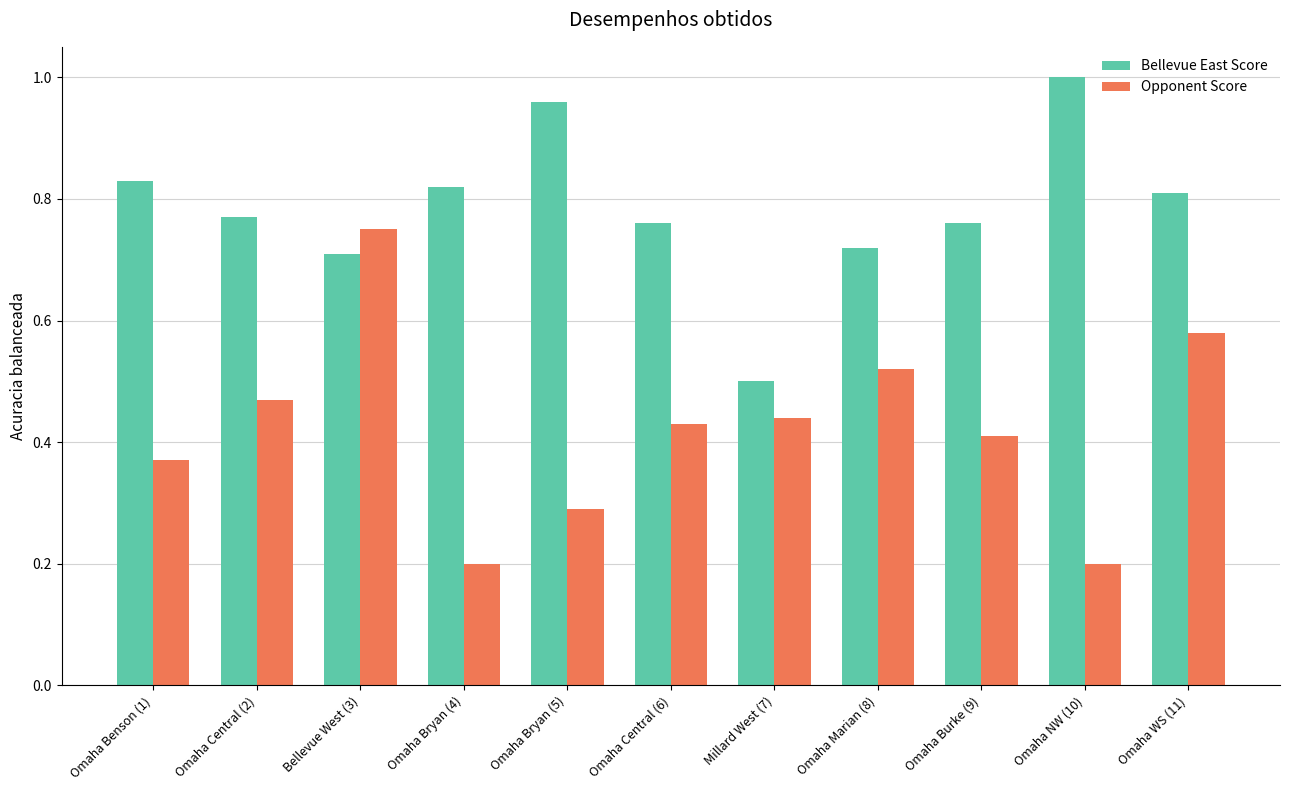

What is the difference between the maximum and second lowest values in the Bellevue East Score series?

0.3